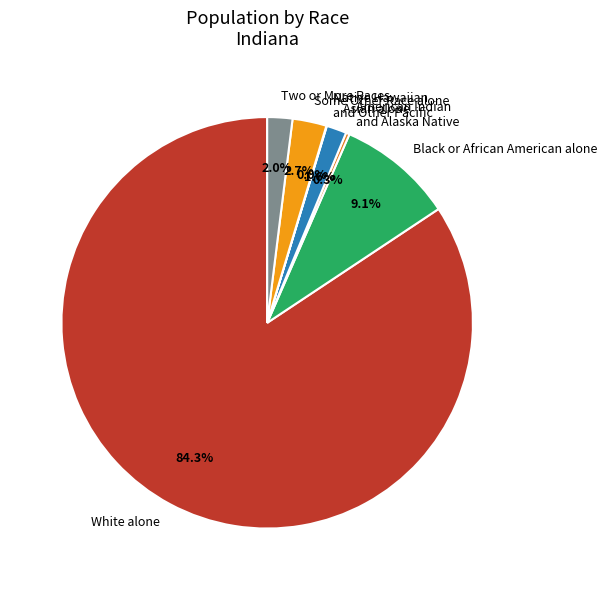

Which slice is the largest?

White alone